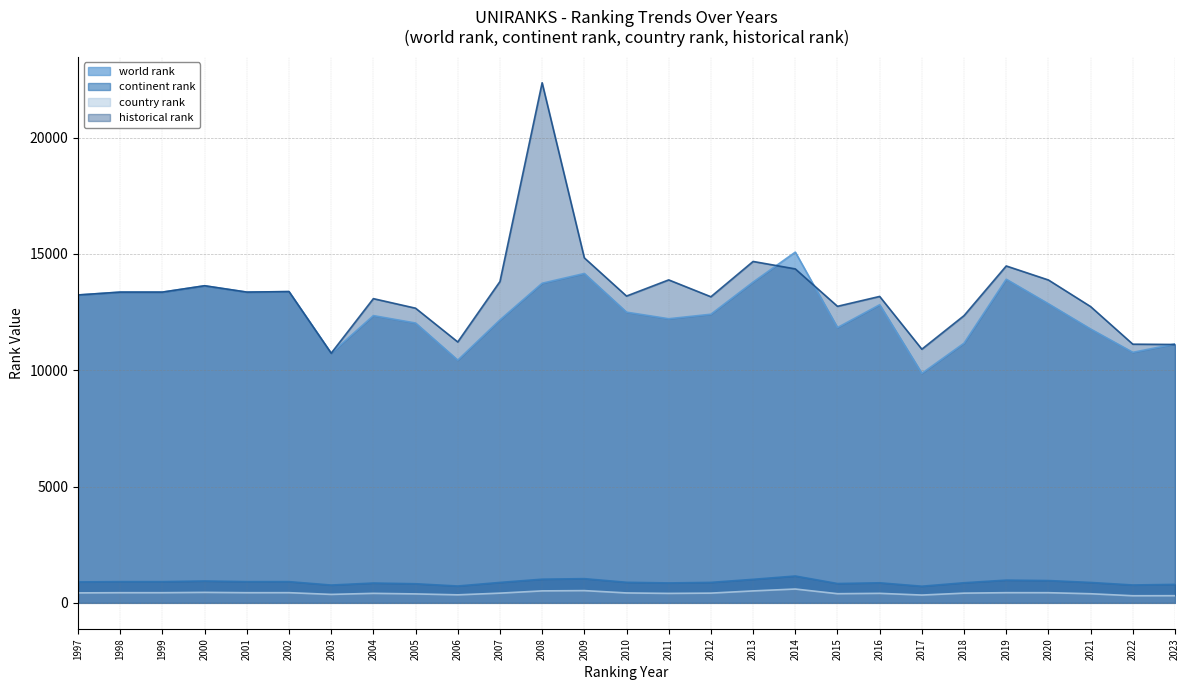

At which label does world rank reach its peak?

2014